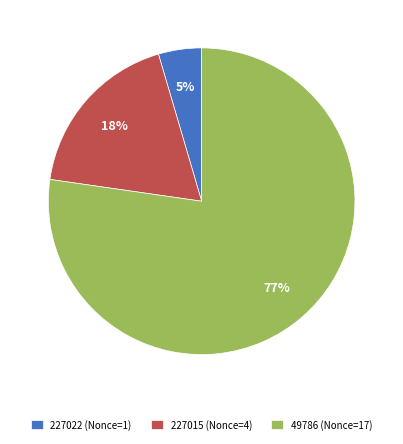

Is the sum of 227022 (Nonce=1) and 49786 (Nonce=17) greater than half?

Yes